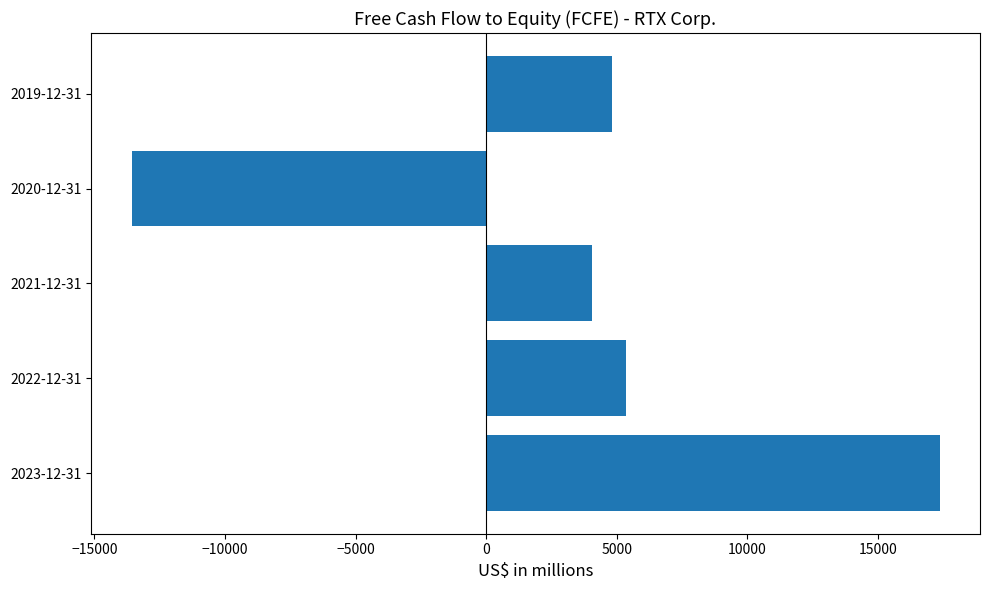

At which category does the chart reach its peak across all series?

2023-12-31